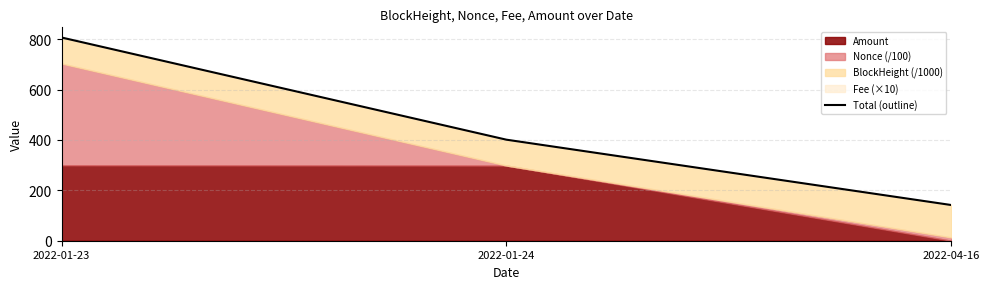

The chart shows a value of 34.9 at 2022-04-16. True or false?

False